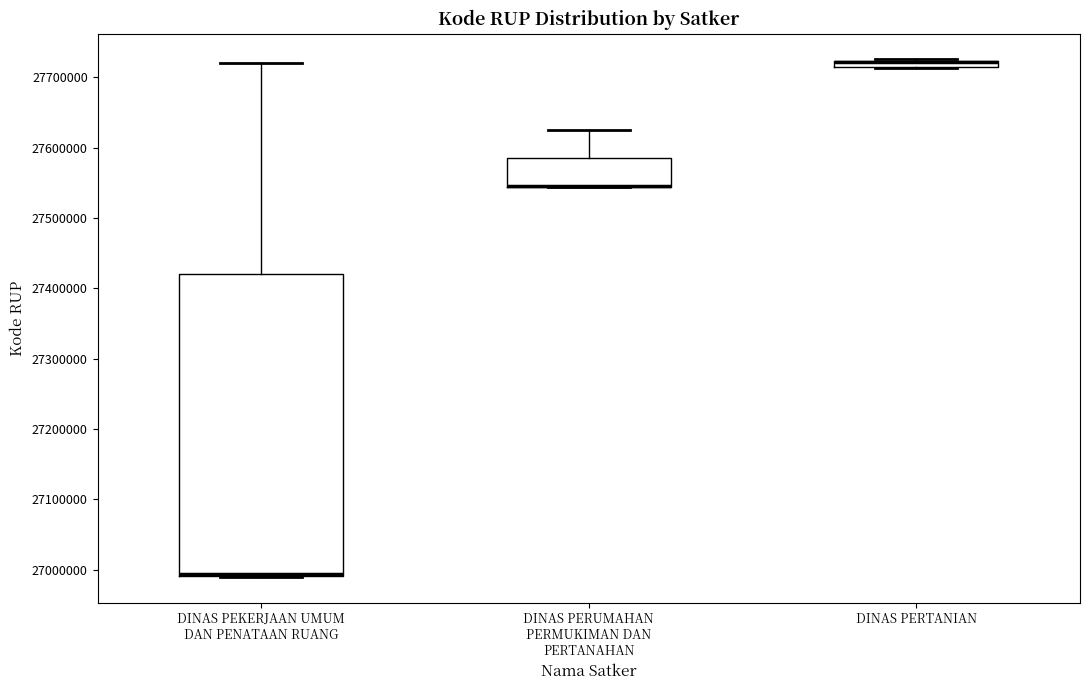

Which box is the tallest, from its lower edge to its upper edge?

DINAS PEKERJAAN UMUM DAN PENATAAN RUANG